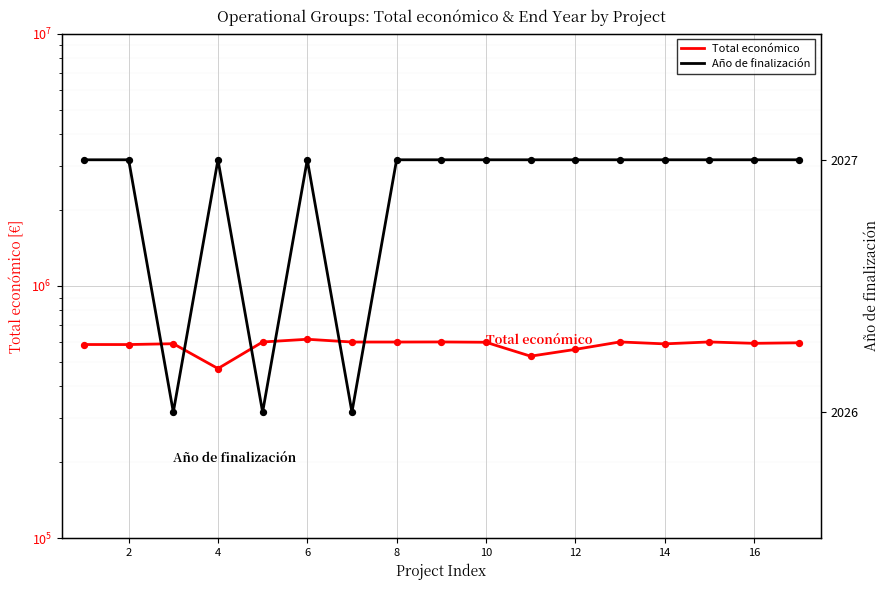

Which series has the largest total across all categories?

Total económico